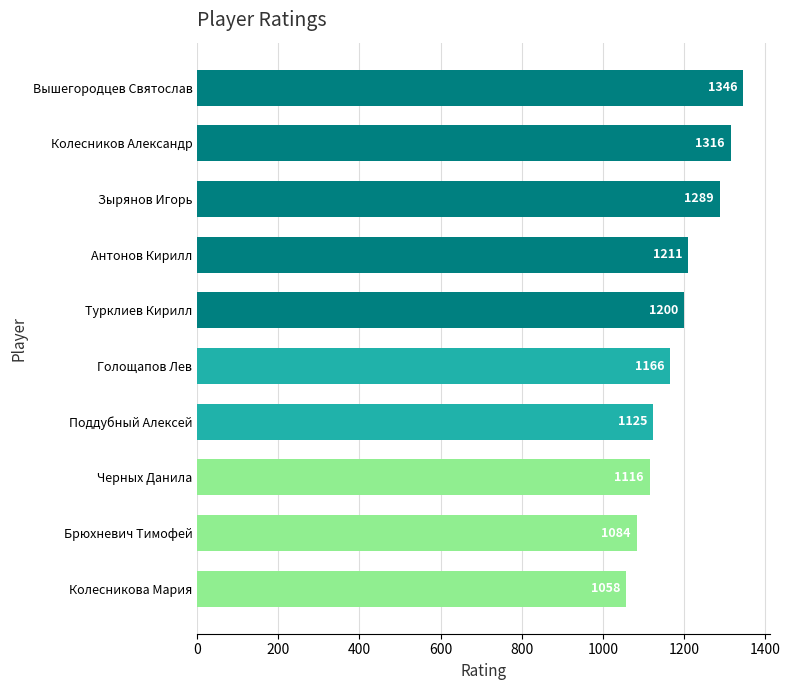

The value at Зырянов Игорь is 1289. True or false?

True